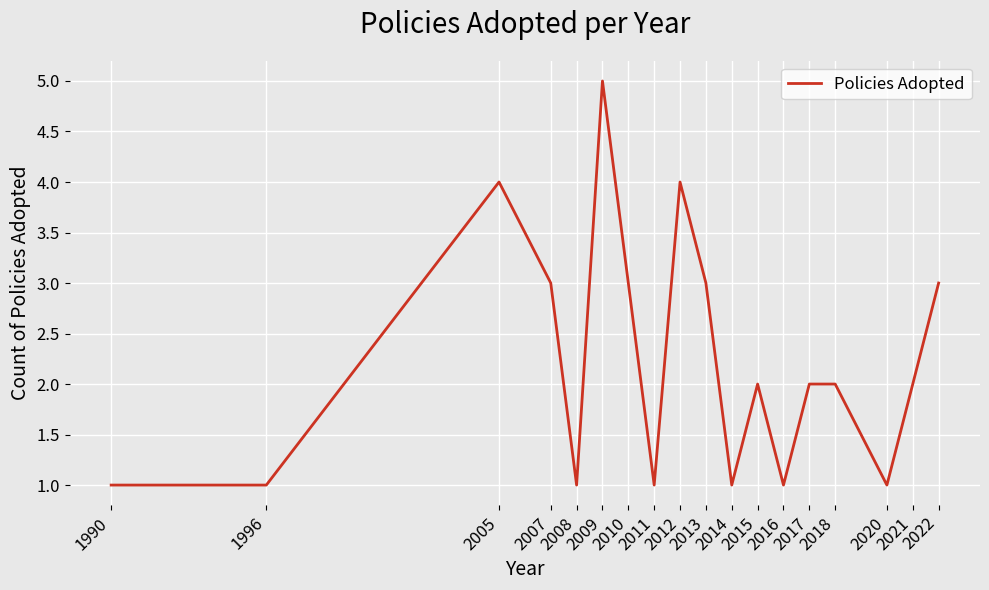

Is it true that the value at 2010 is 3?

True